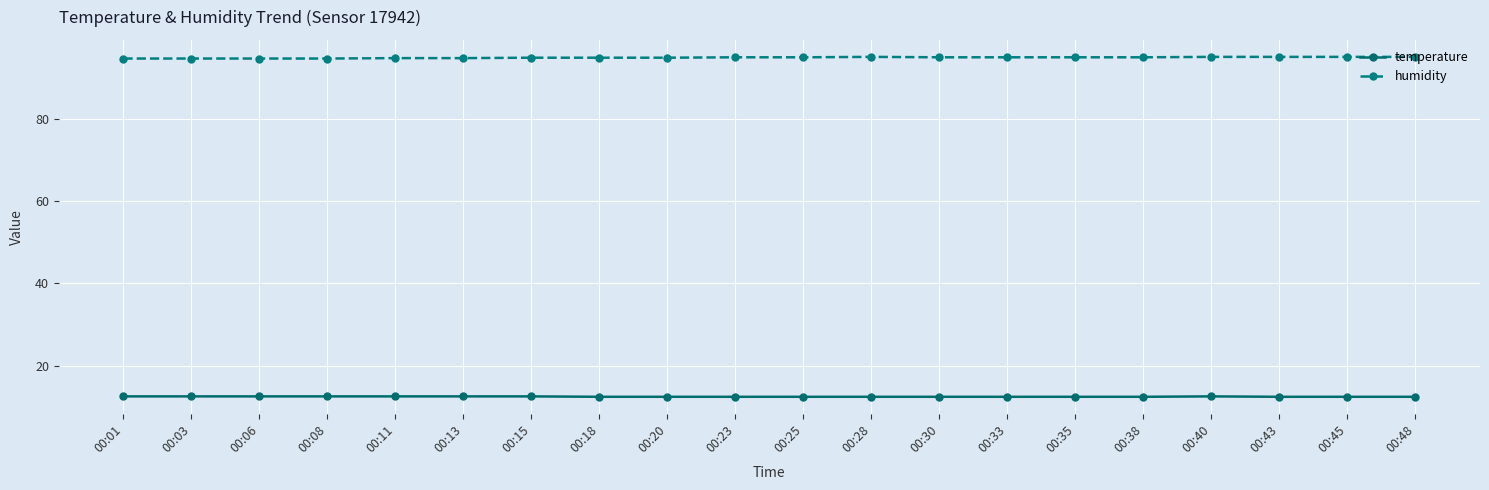

At 00:15, list the series in order from smallest to largest.

temperature, humidity